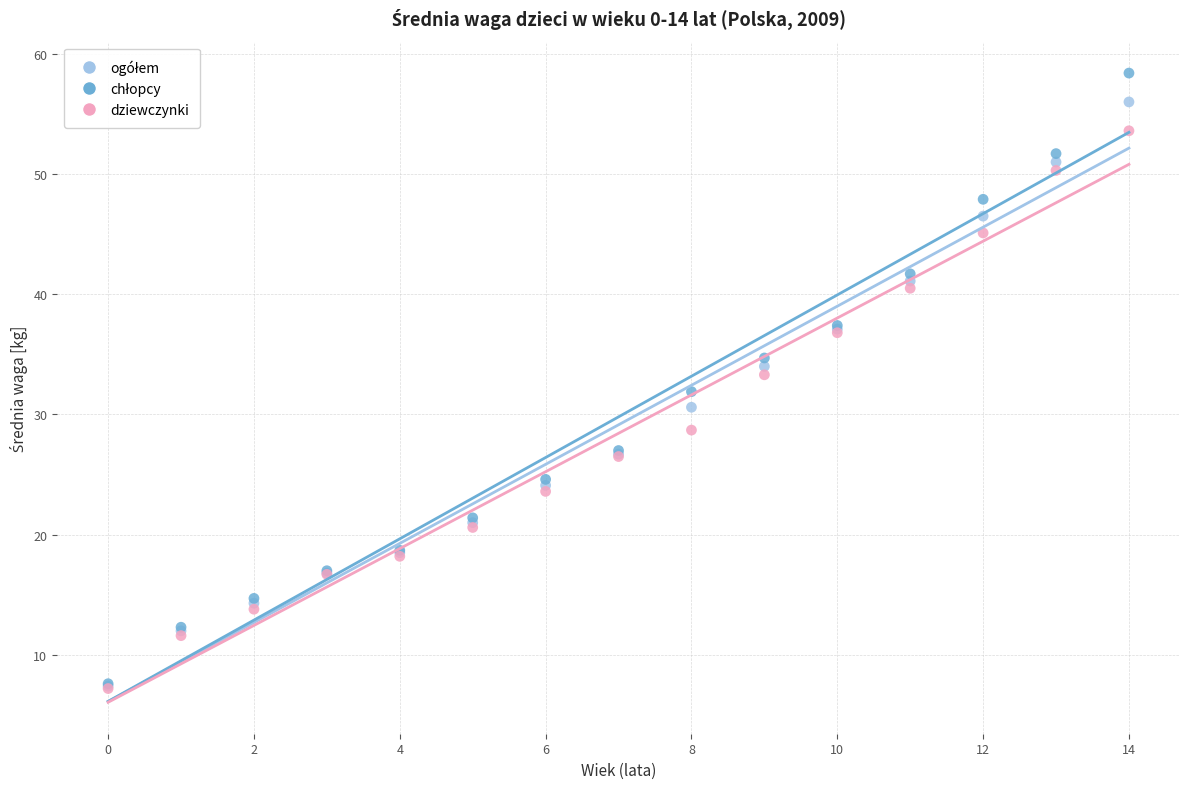

In the dziewczynki series, what Y value is closest to 30?

28.7